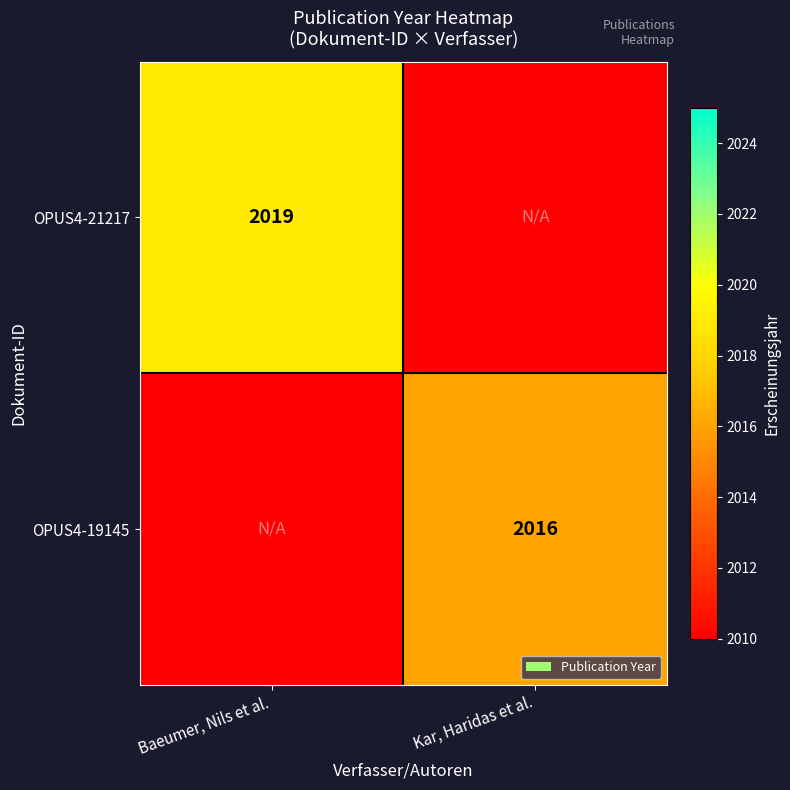

The value of OPUS4-21217 at Baeumer, Nils et al. is 723. True or false?

False